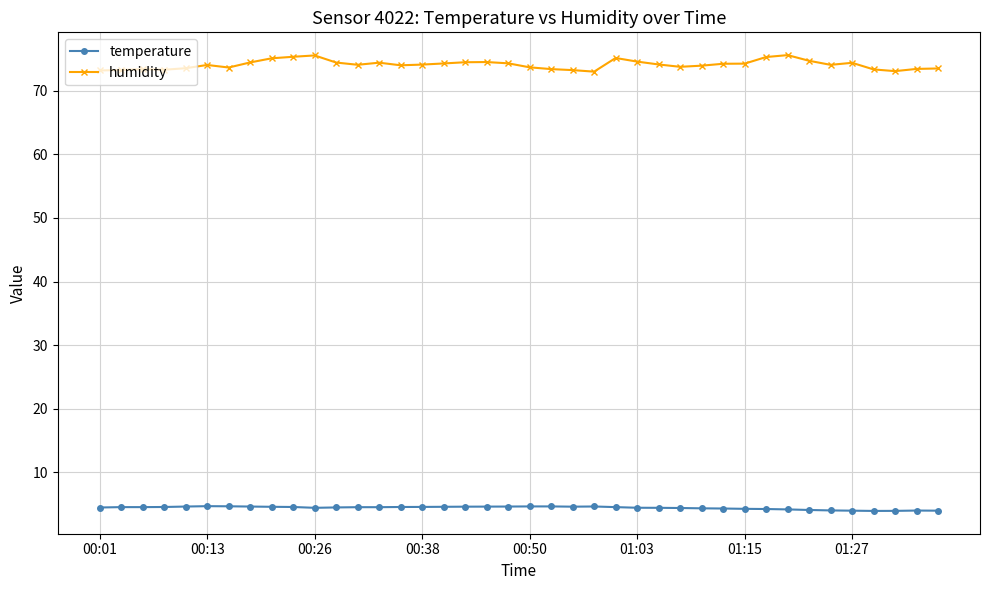

Which series has the largest range (max minus min)?

humidity